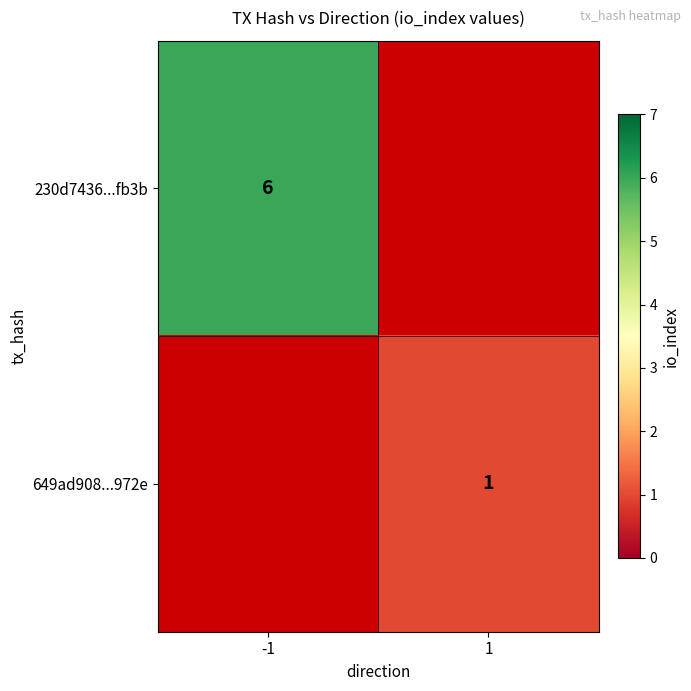

Which category has the highest value across all series?

-1